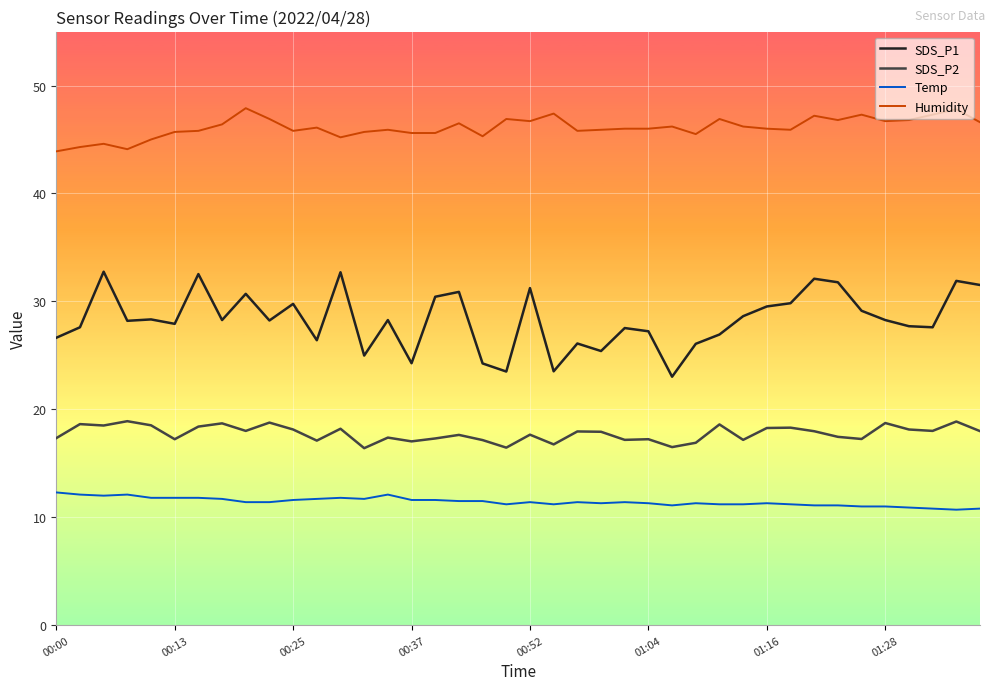

What are all the series names shown in the legend?

SDS_P1, SDS_P2, Temp, Humidity